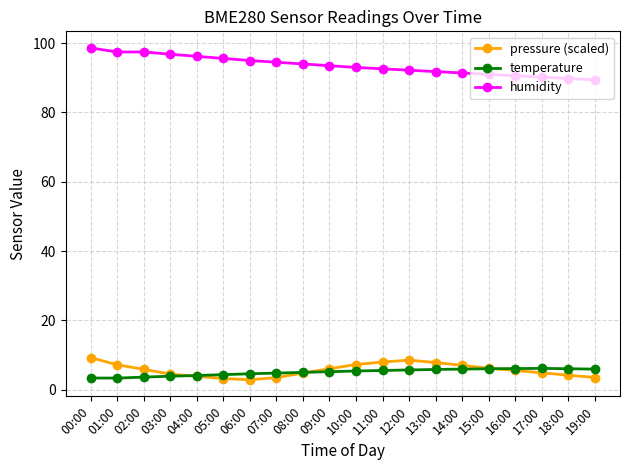

Is it true that humidity equals 43.7 at 19:00?

False